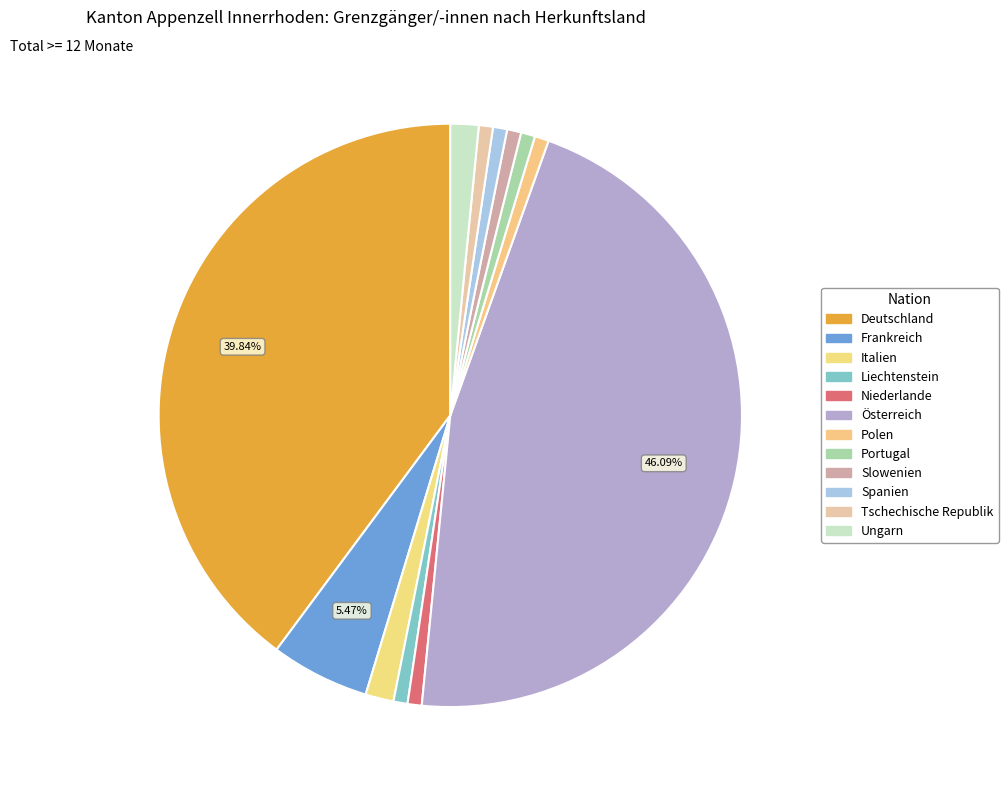

How many slices are in this pie chart?

12